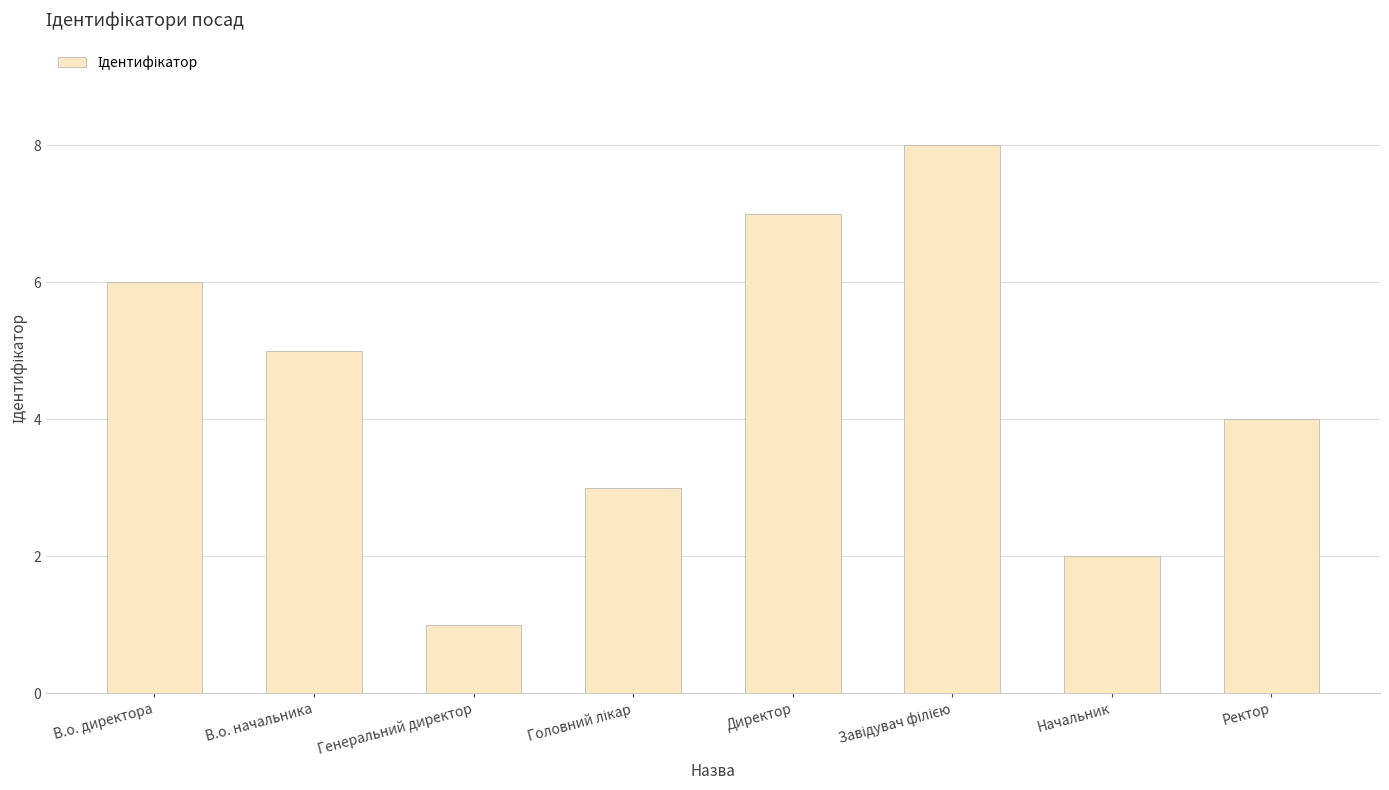

Reading right to left, extract all data points from this chart.

4	2	8	7	3	1	5	6